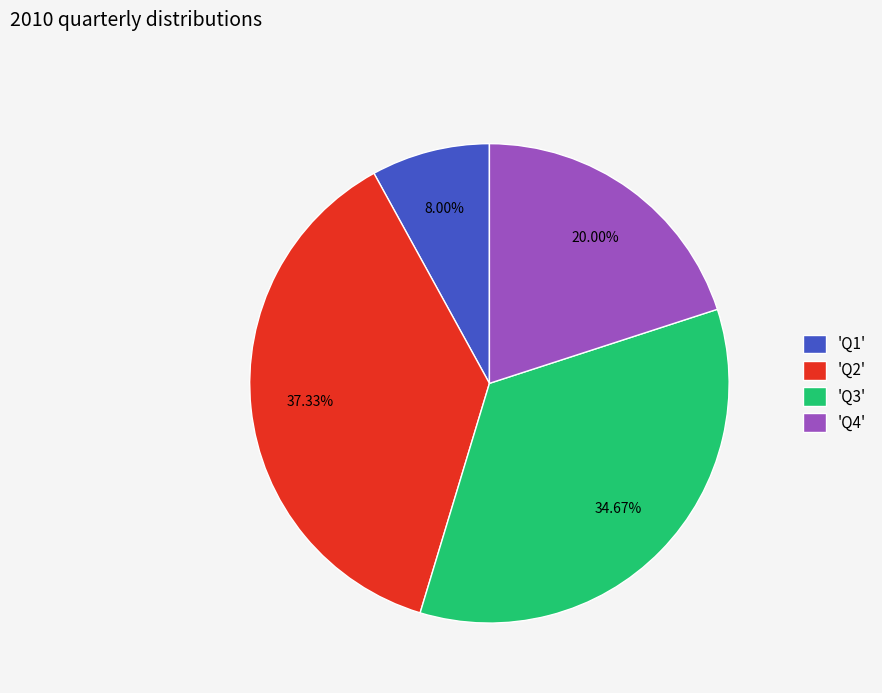

Approximately how many times larger is the value at 'Q2' compared to 'Q3'?

1.1